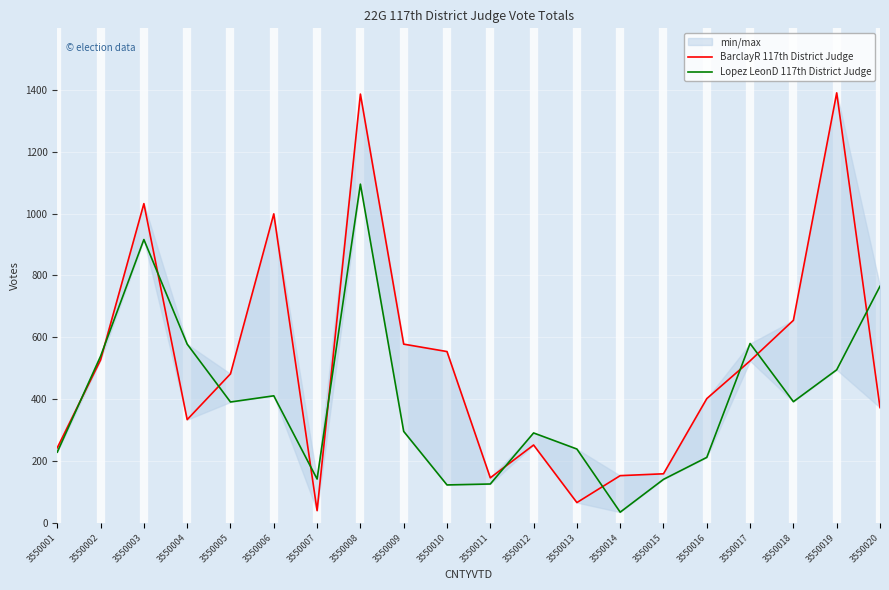

Rank the series by their average value, from lowest to highest.

Lopez LeonD 117th District Judge, BarclayR 117th District Judge